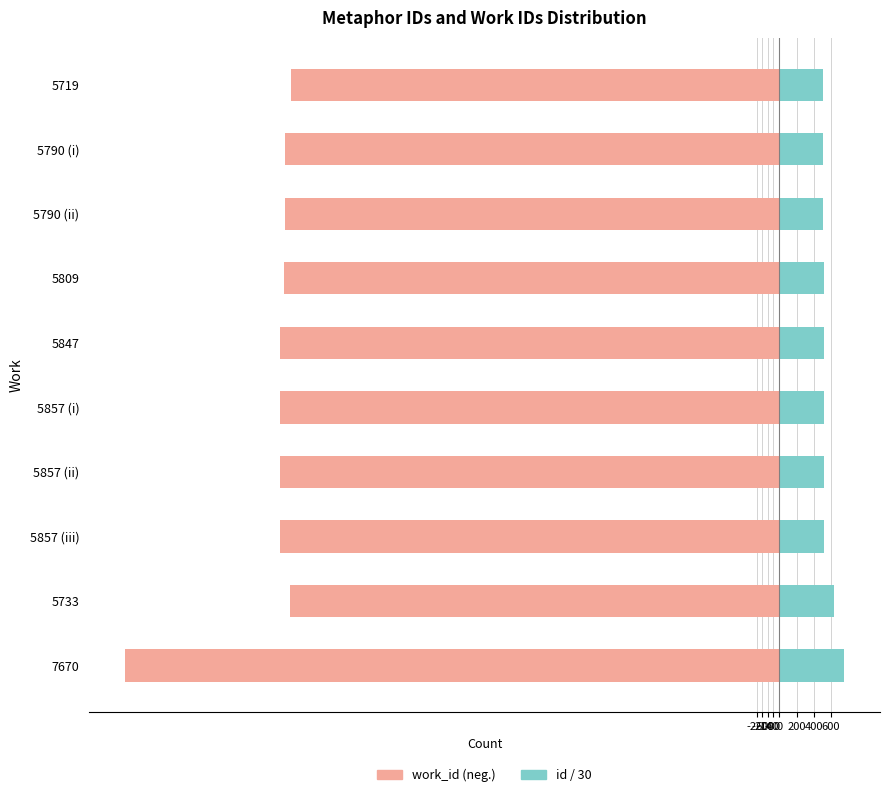

Count the number of data series in this chart.

2